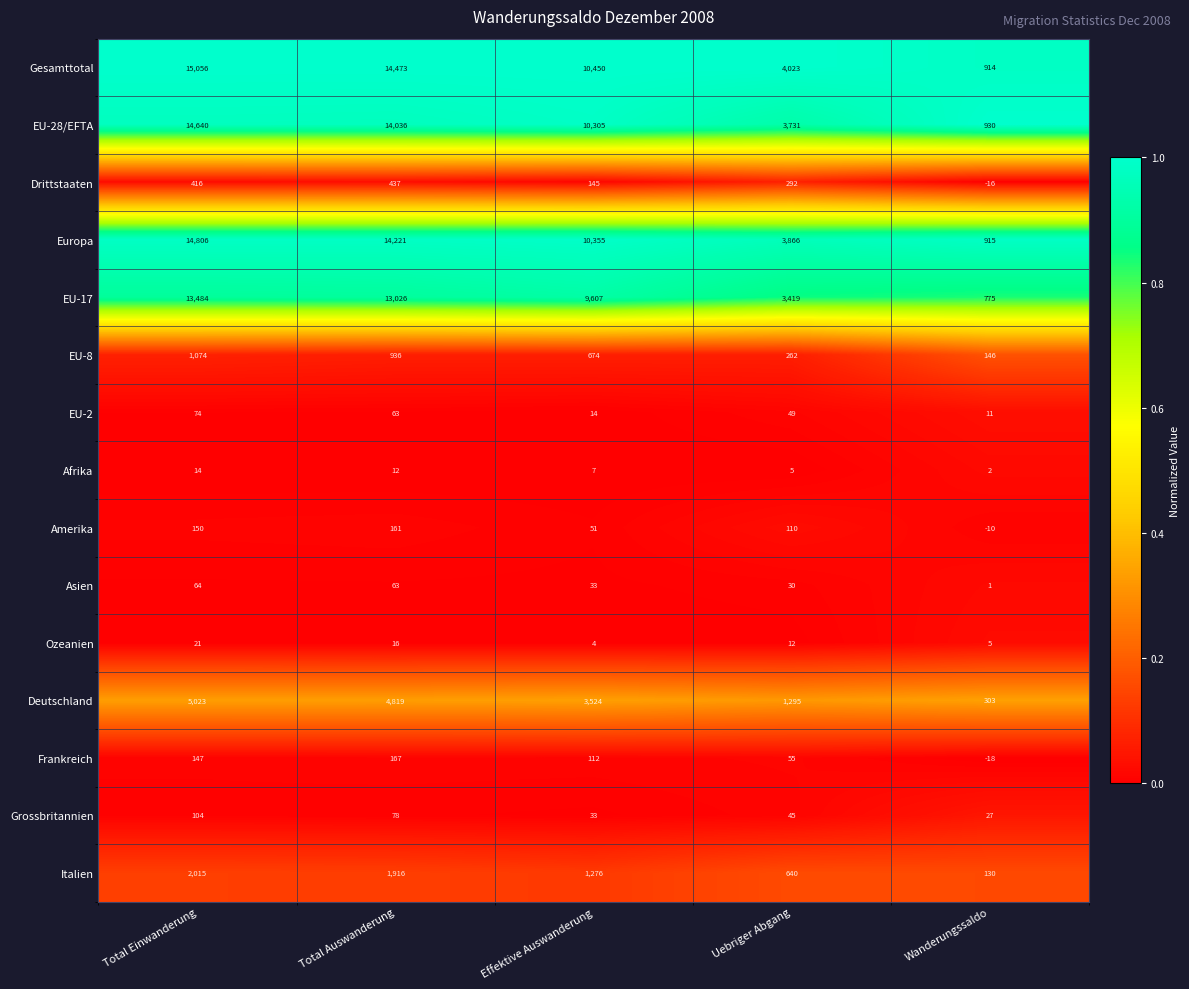

Where is Drittstaaten nearest to the value 210?

Effektive Auswanderung